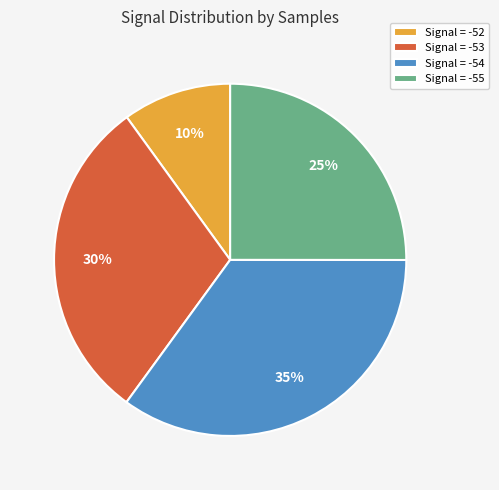

Does any single category account for the majority?

No